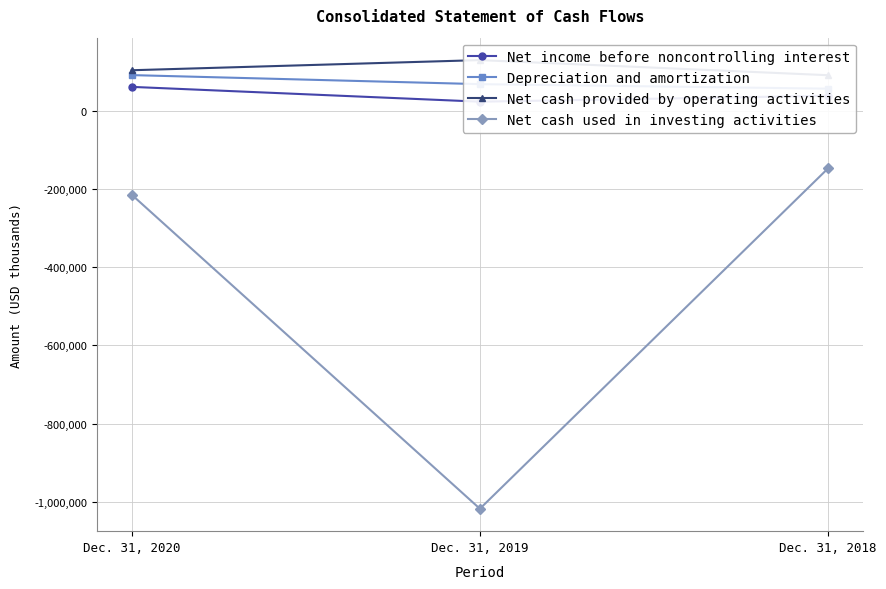

Rank the series at Dec. 31, 2019 from lowest to highest value.

Net cash used in investing activities, Net income before noncontrolling interest, Depreciation and amortization, Net cash provided by operating activities